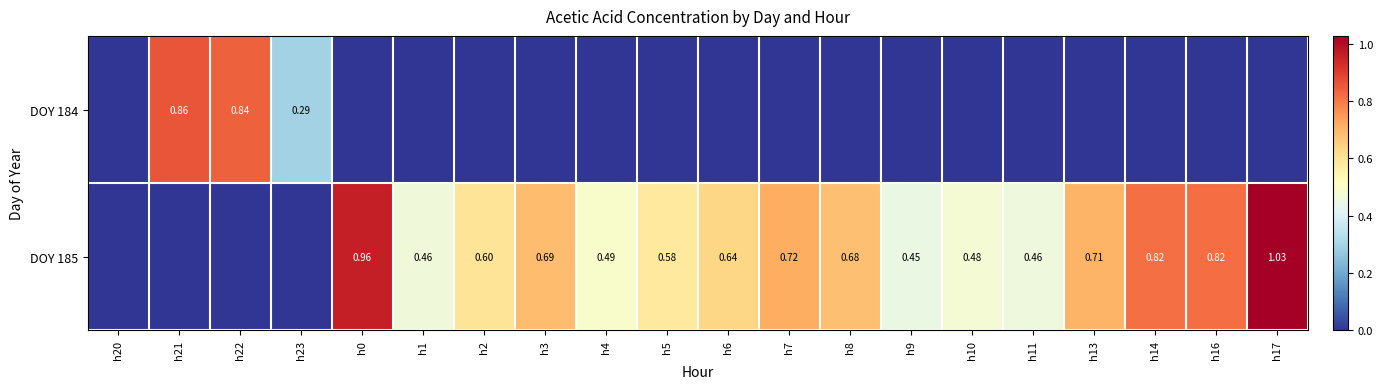

At how many categories does at least one series exceed 0?

19